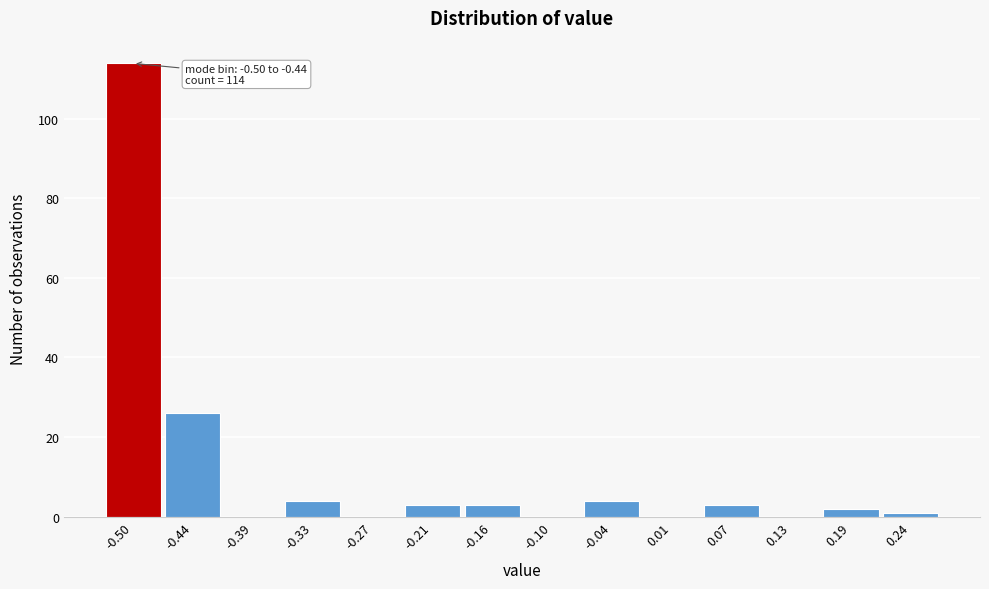

Reading left to right, extract all data points from this chart.

-0.50=114	-0.44=26	-0.39=0	-0.33=4	-0.27=0	-0.21=3	-0.16=3	-0.10=0	-0.04=4	0.01=0	0.07=3	0.13=0	0.19=2	0.24=1